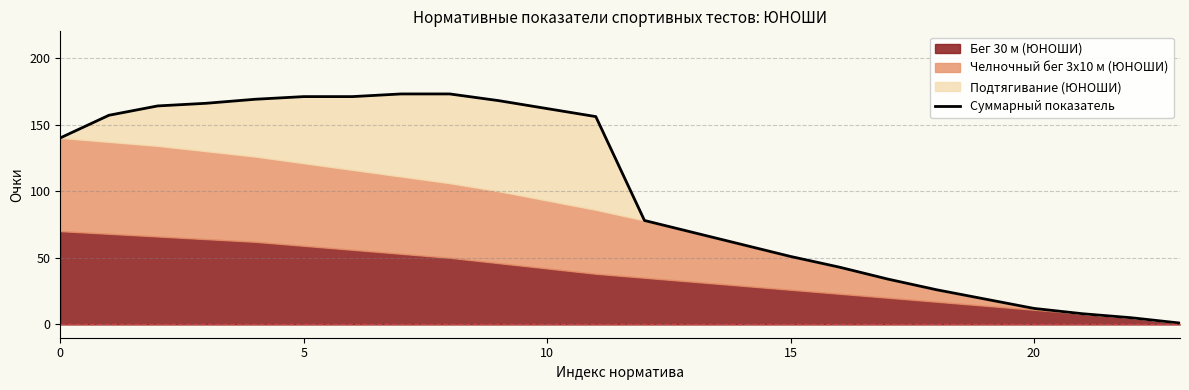

How many data points are above 140?

11